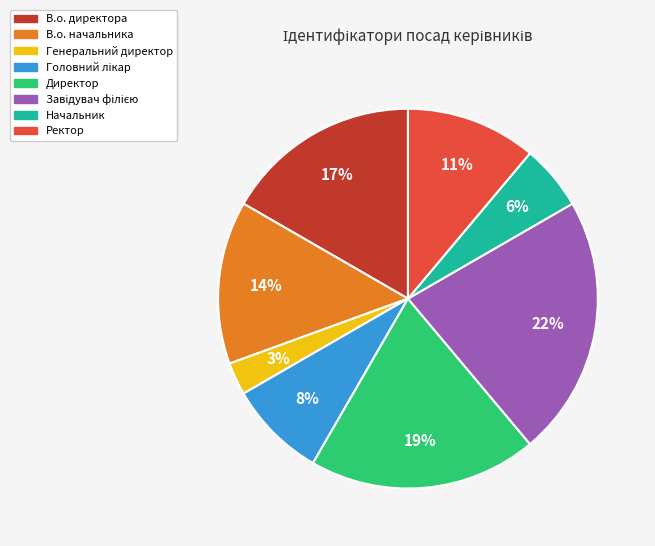

Is it true that Генеральний директор is 3% of the pie?

True